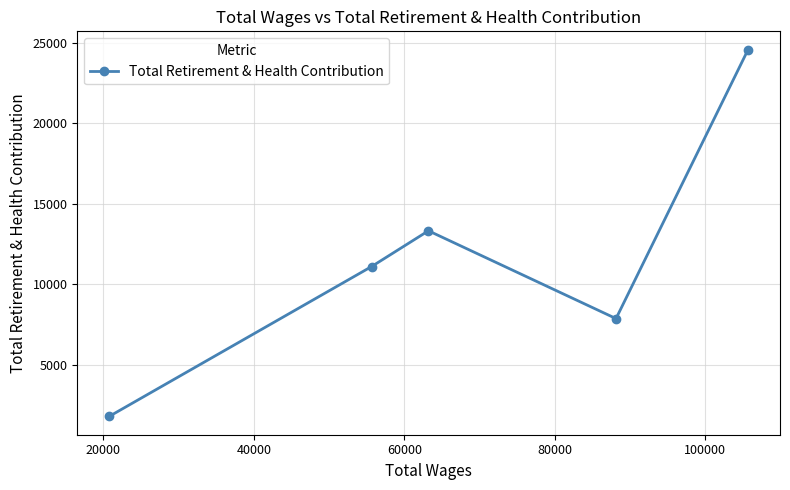

What is the smallest value displayed?

1794